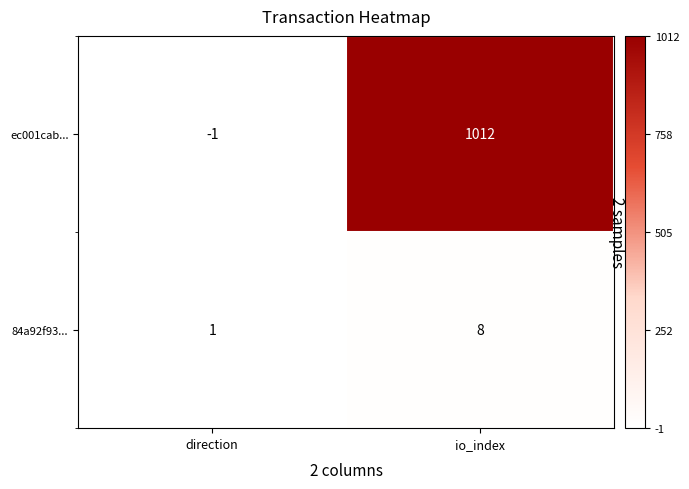

Rank the series by their average value, from highest to lowest.

ec001cab..., 84a92f93...